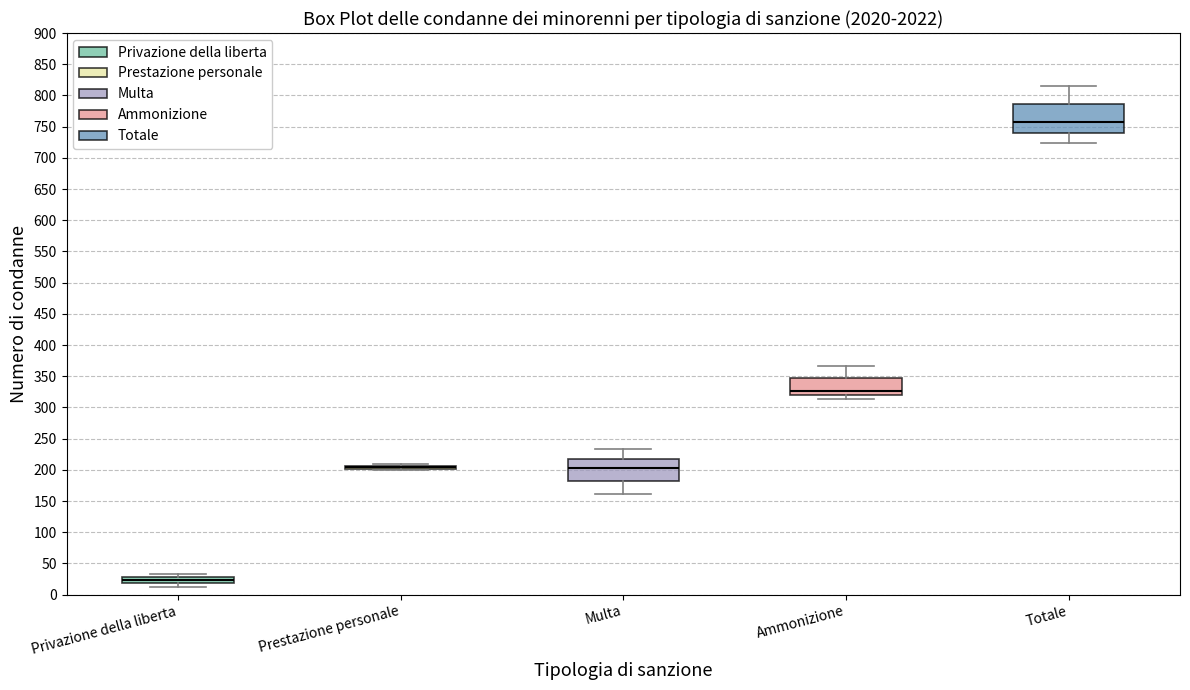

Where is the upper edge of the box for Privazione della liberta on the y-axis? The values are not printed on the chart, so give them approximately, as read against the axis.

30